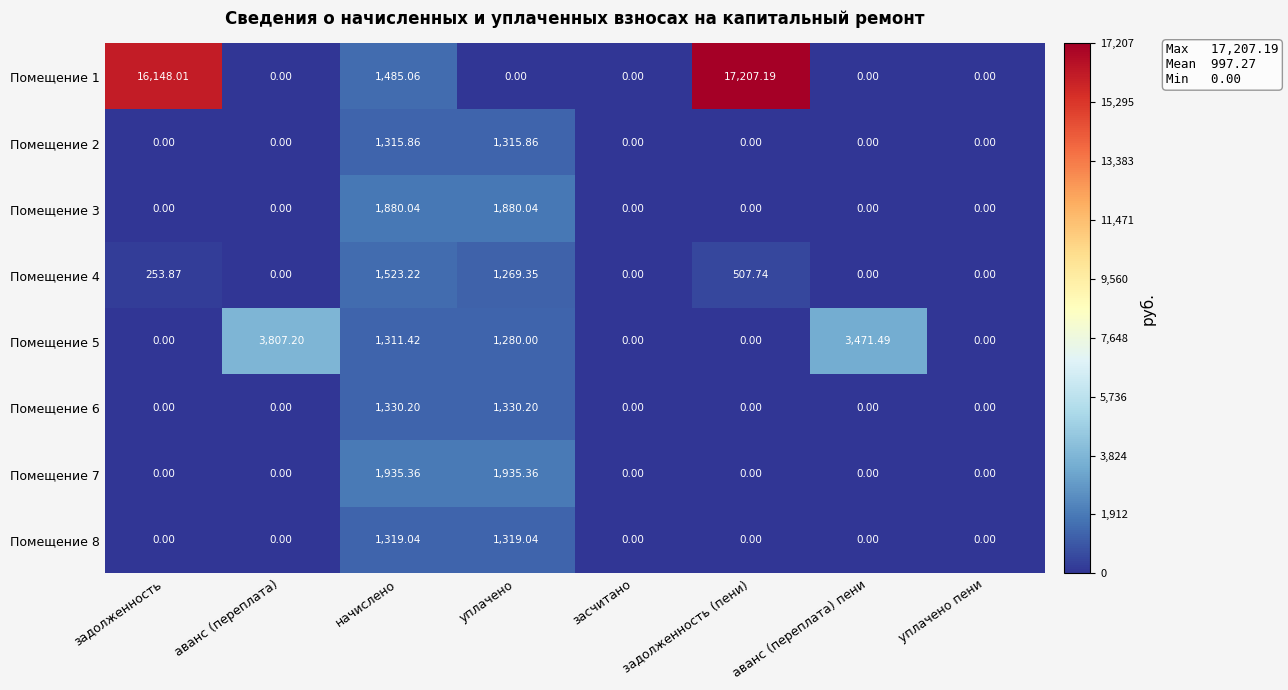

At which category is the sum across all series the highest?

задолженность (пени)